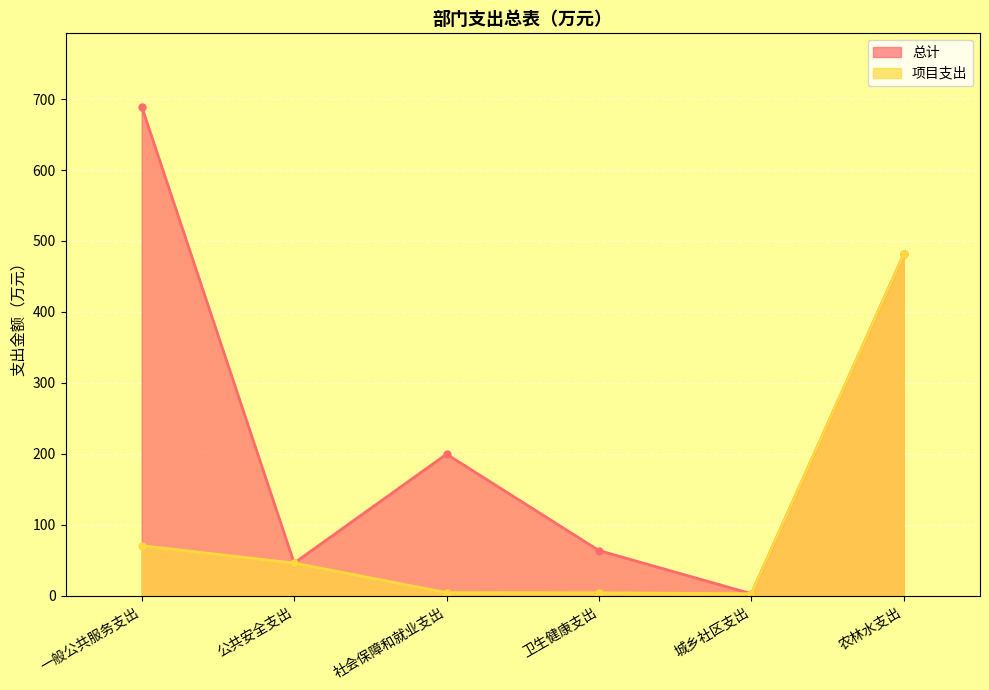

What is the sum of the 项目支出 values at 城乡社区支出 and 卫生健康支出?

6.9